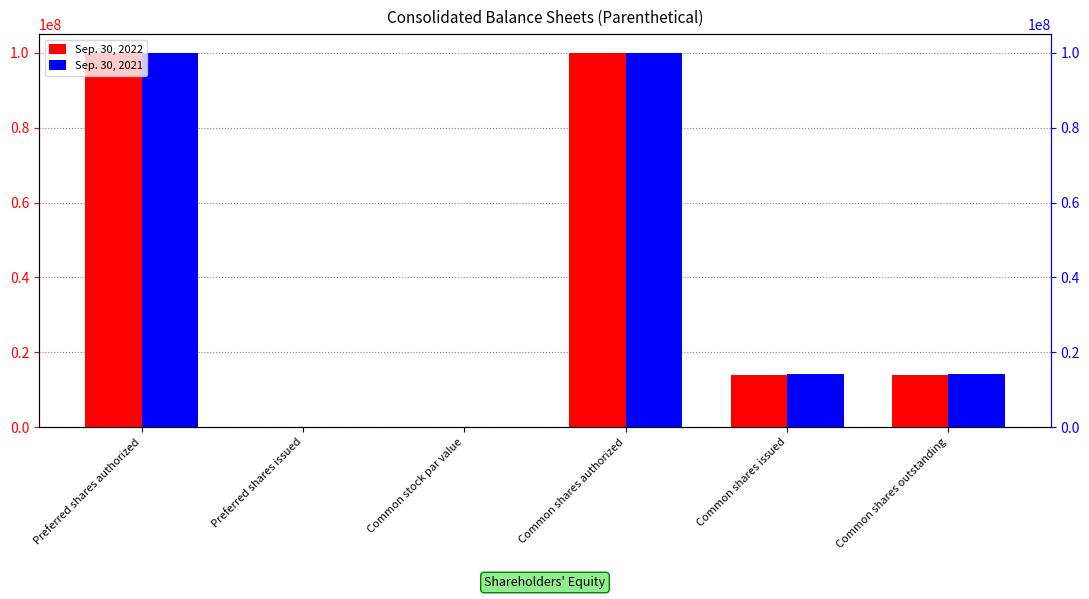

What is the average value of the Sep. 30, 2022 series?

37998051.3